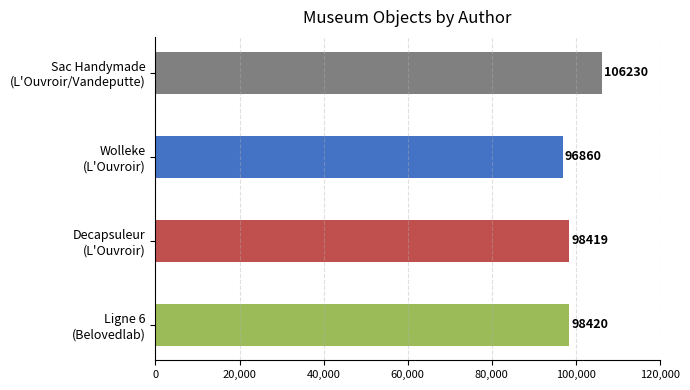

What is the value of the 4th bar from the top?

98420